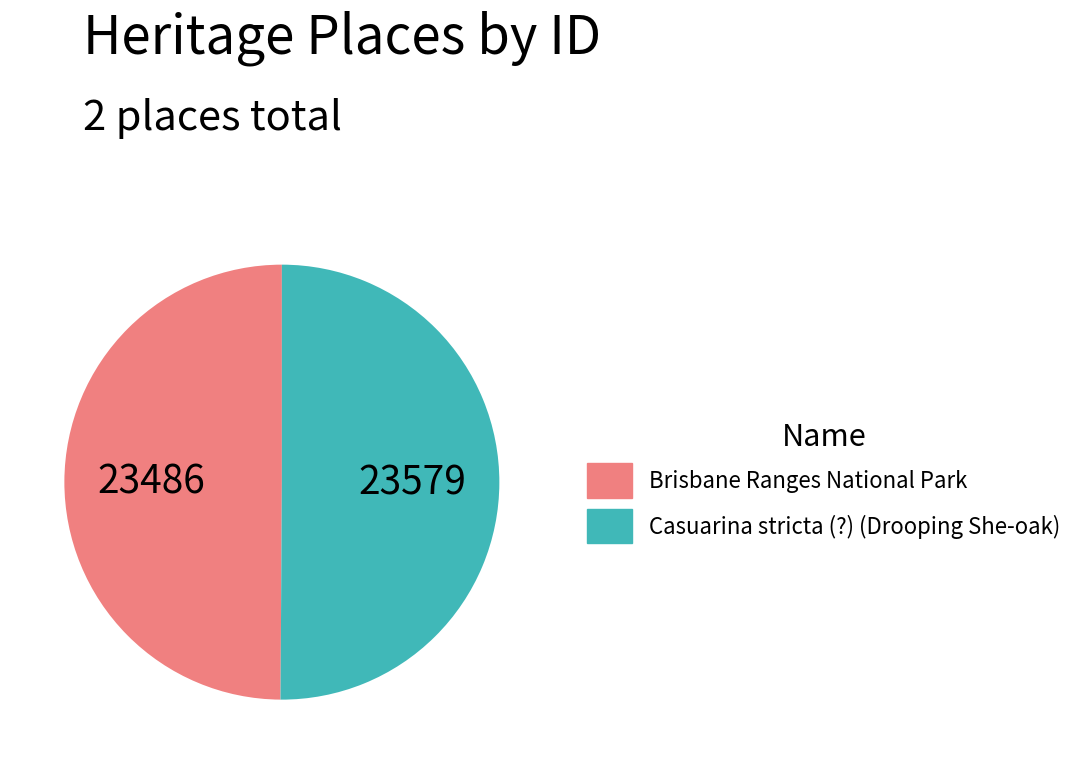

Is the sum of Brisbane Ranges National Park and Casuarina stricta (?) (Drooping She-oak) greater than half?

Yes